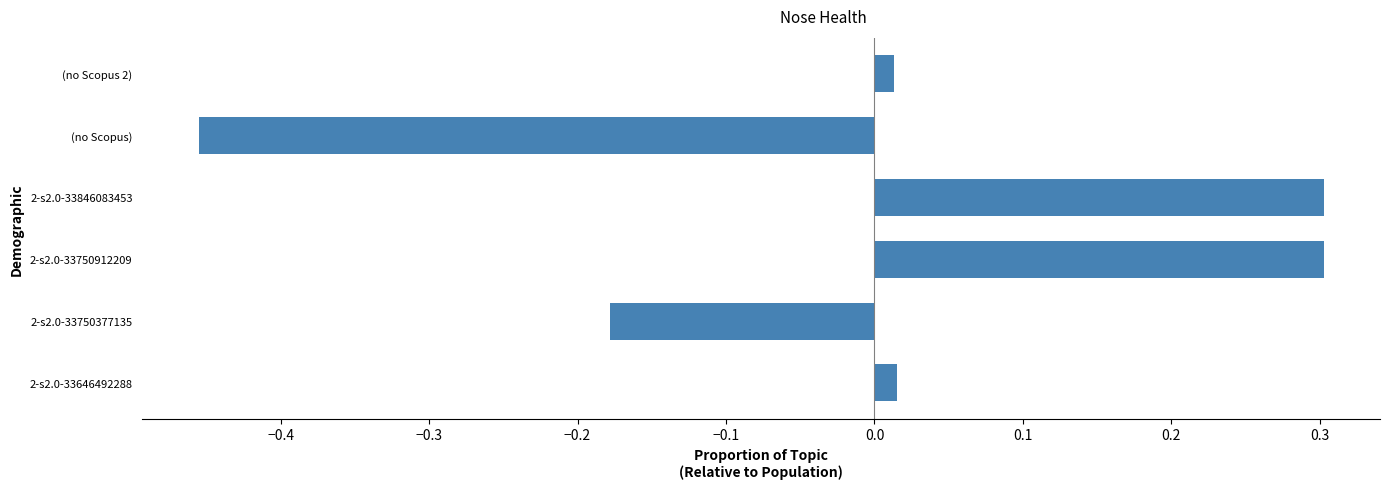

How many negative values are there?

2